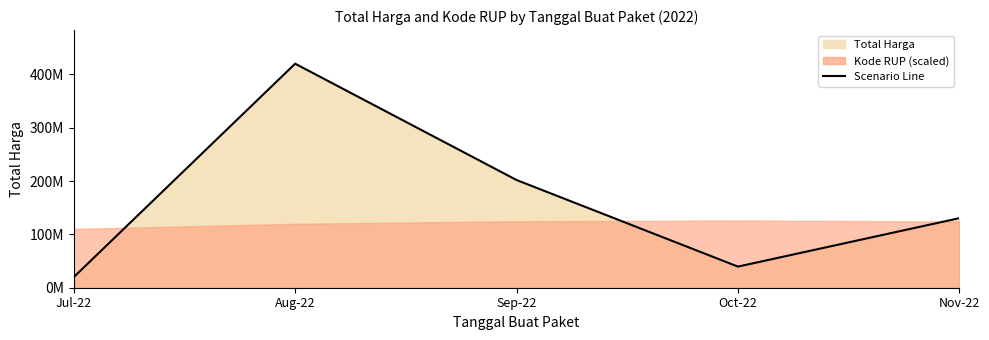

Does the chart display data point markers on the line(s)?

No